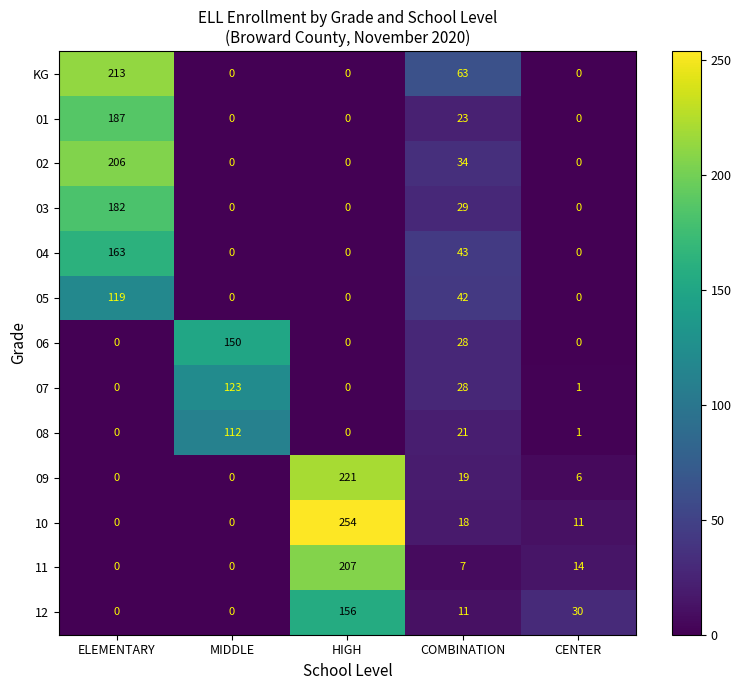

What is the difference between the maximum and second lowest values in the 12 series?

156